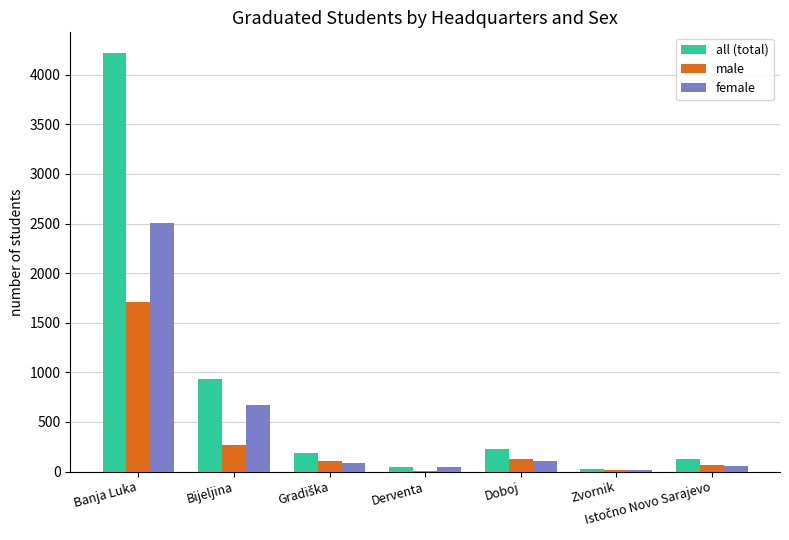

Which category has the highest value in the male series?

Banja Luka